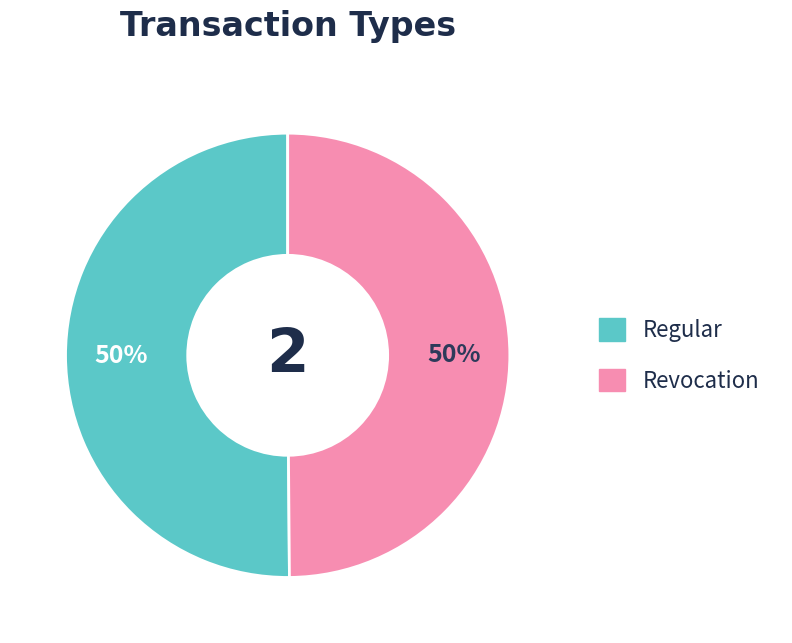

To the nearest percent, what is the average slice percentage?

50%